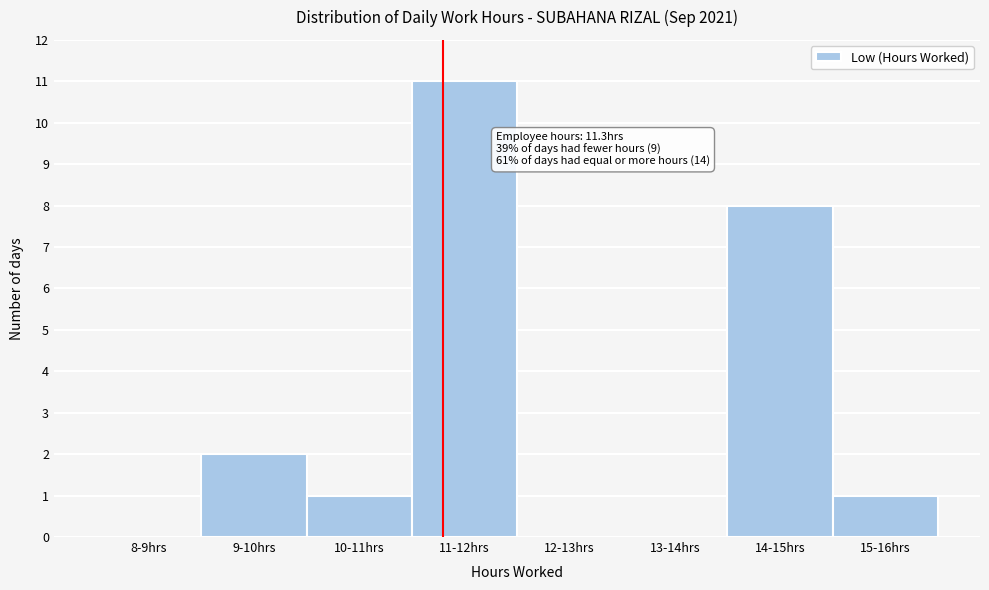

Reading right to left, what are all the values shown in this chart?

15-16hrs=1	14-15hrs=8	13-14hrs=0	12-13hrs=0	11-12hrs=11	10-11hrs=1	9-10hrs=2	8-9hrs=0